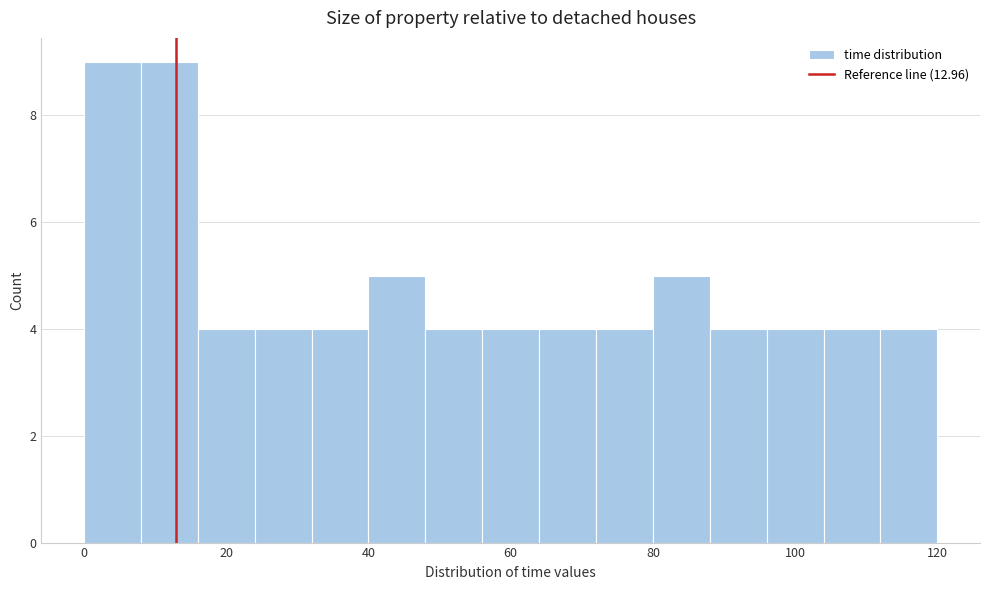

Reading left to right, transcribe this chart: for each bar, give the range it covers on the x-axis and its height. The values are not printed on the chart, so give them approximately, as read against the axis.

0 to 8: 9
8 to 16: 9
16 to 24: 4
24 to 32: 4
32 to 40: 4
40 to 48: 5
48 to 56: 4
56 to 64: 4
64 to 72: 4
72 to 80: 4
80 to 88: 5
88 to 96: 4
96 to 104: 4
104 to 112: 4
112 to 120: 4